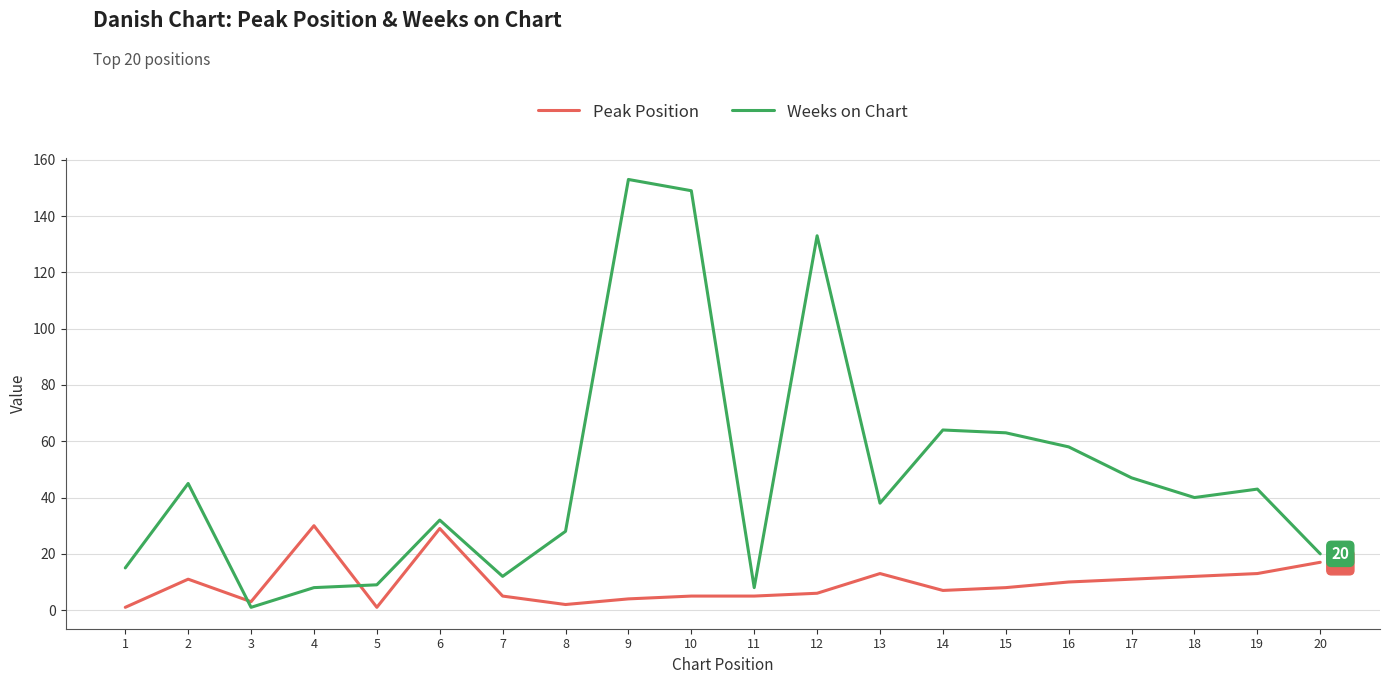

The Peak Position series shows 29 at 6. True or false?

True